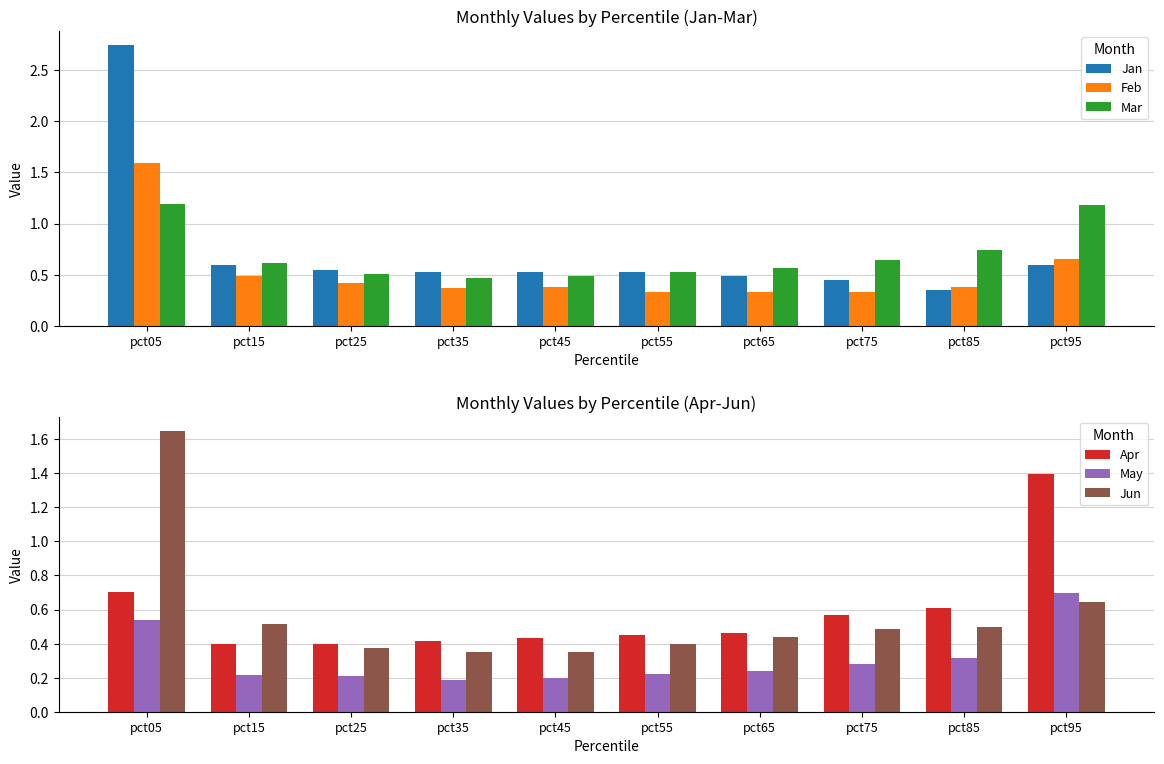

What are all the series names shown in the legend?

Jan, Feb, Mar, Apr, May, Jun